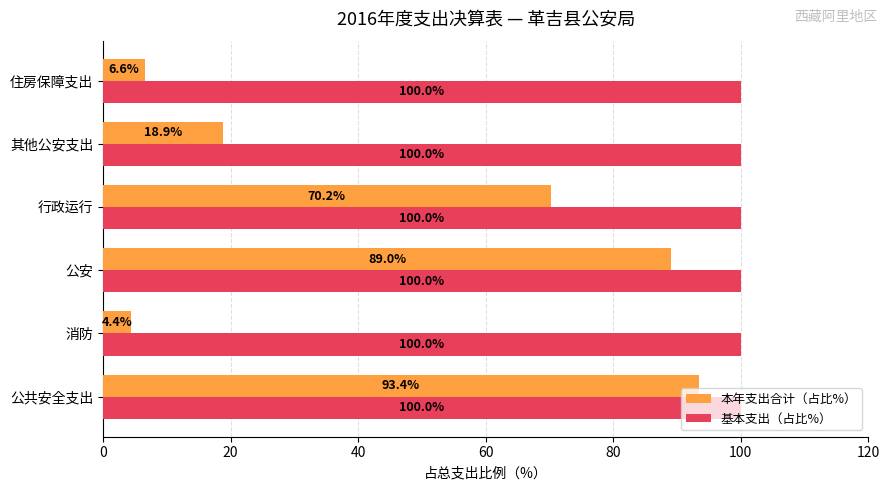

At which category is the sum across all series the highest?

公共安全支出